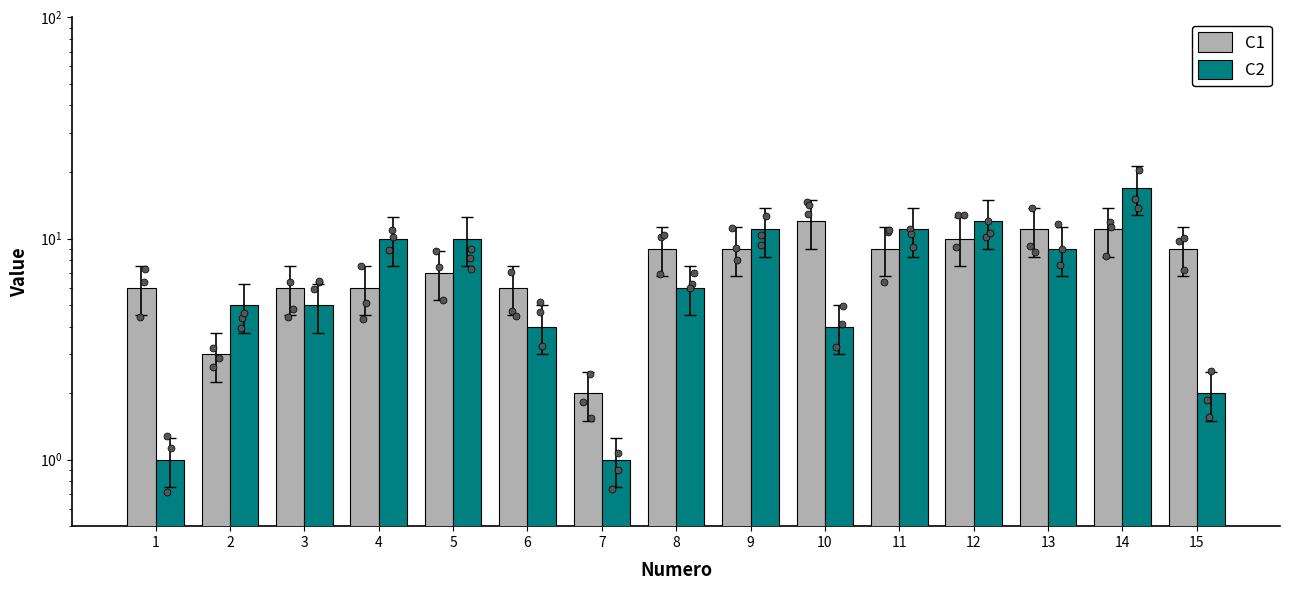

Is the value of C2 at 15 greater than the value of C1 at 5?

No